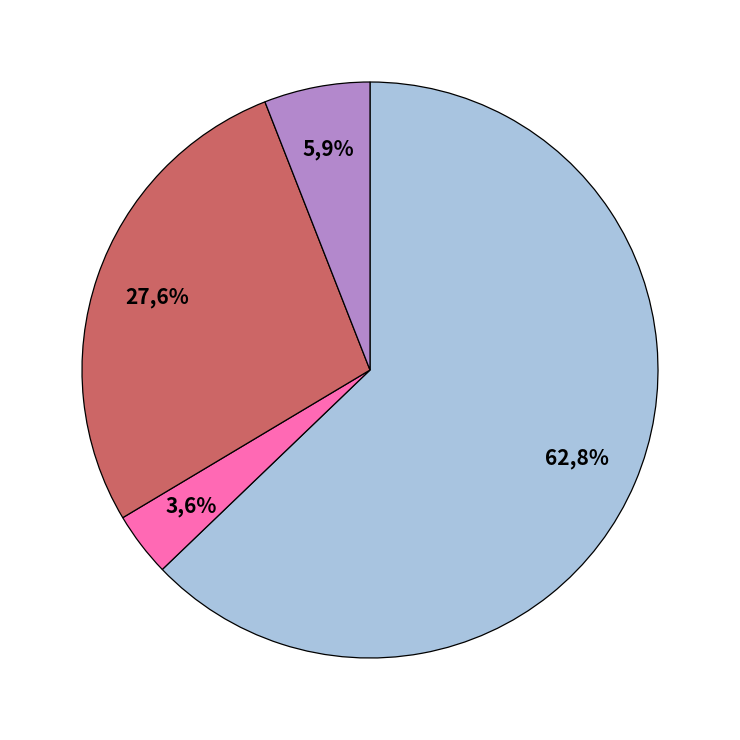

Which slice is the largest?

Mensual-1776